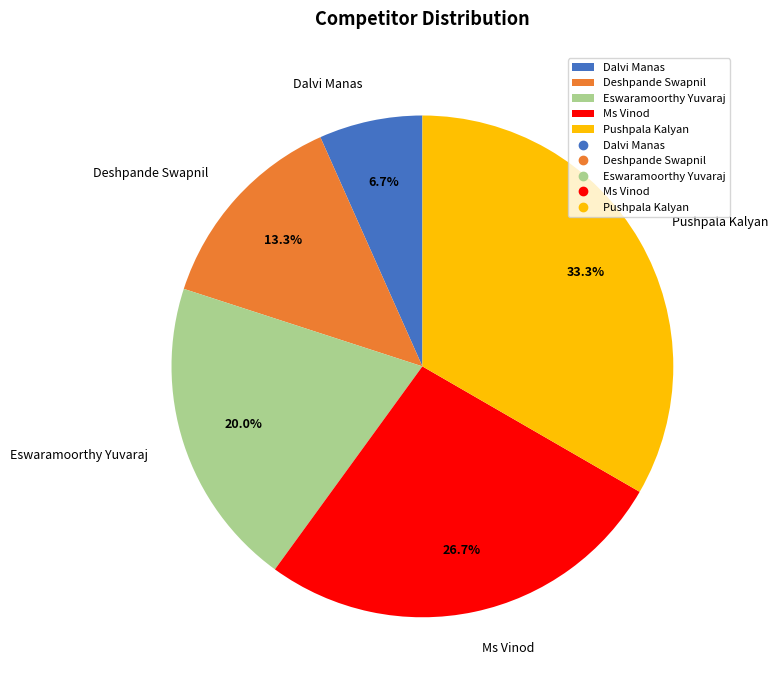

Is there any slice that represents more than half of the pie?

No